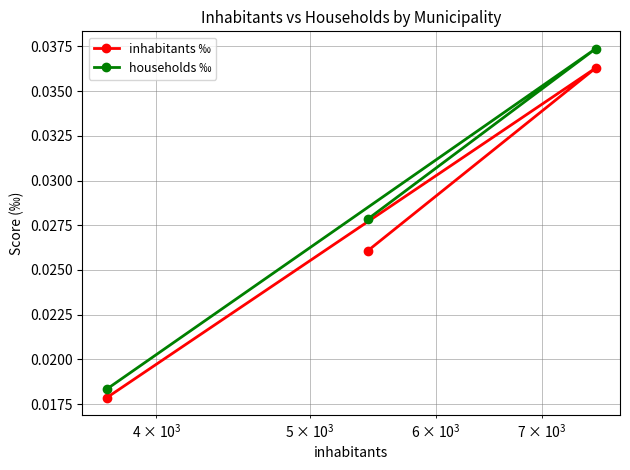

Which series has the largest range (max minus min)?

households ‰